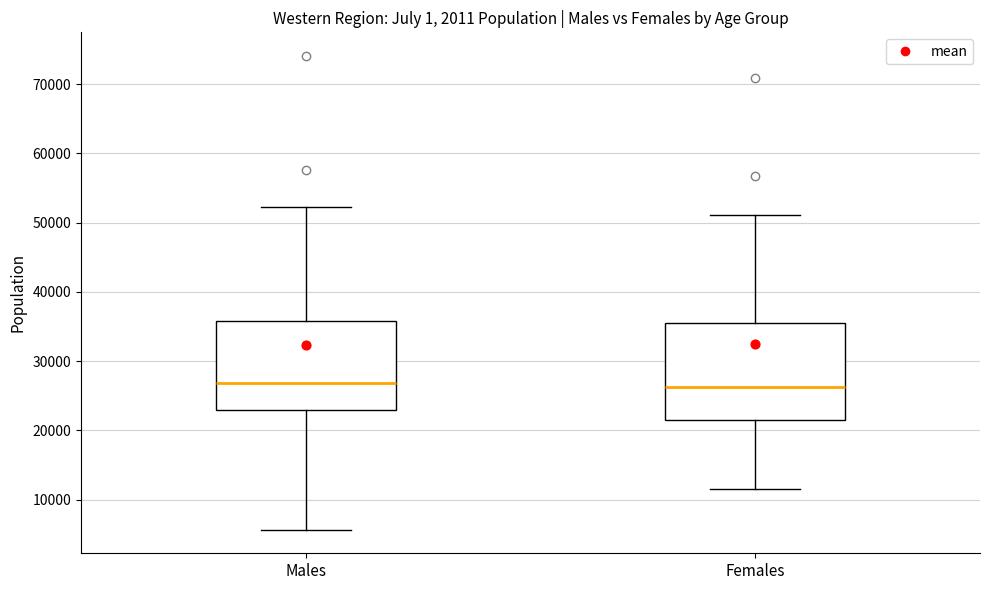

Reading left to right, read every box against the y-axis: the position of its median line, the range the box covers, and the ends of its whiskers. The values are not printed on the chart, so give them approximately, as read against the axis.

Males: median 27000, box 23000 to 36000, whiskers 6000 to 52000
Females: median 26000, box 22000 to 35000, whiskers 12000 to 51000